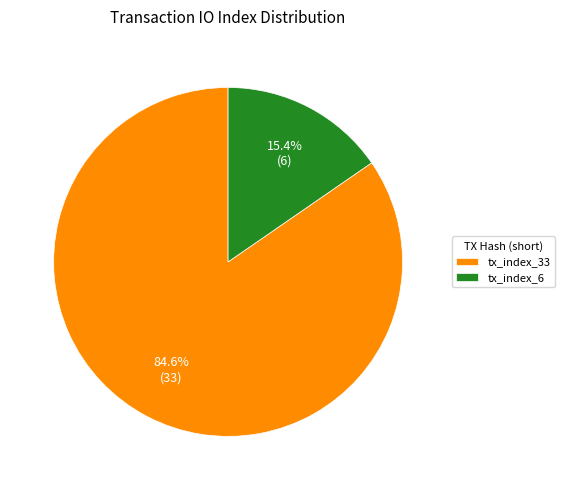

To the nearest percent, what percentage of the pie is tx_index_33?

85%